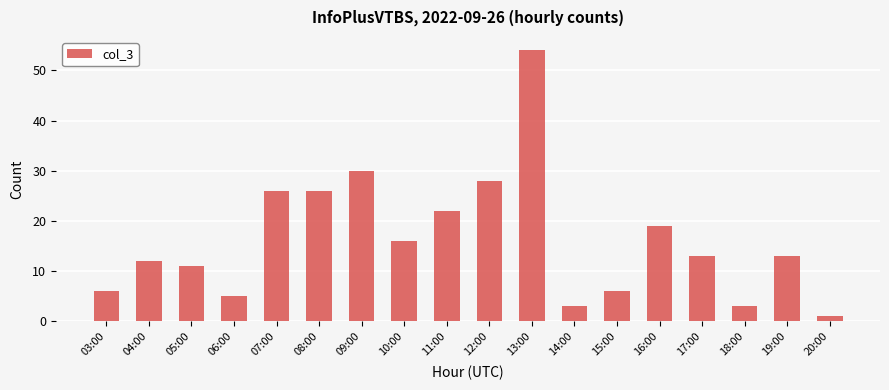

The value at 04:00 is 16. True or false?

False